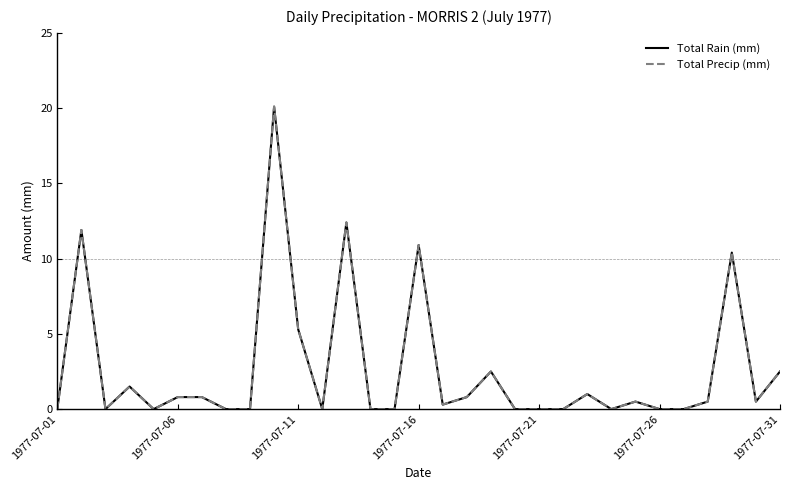

True or false: Total Precip (mm) and Total Rain (mm) cross at least once.

False